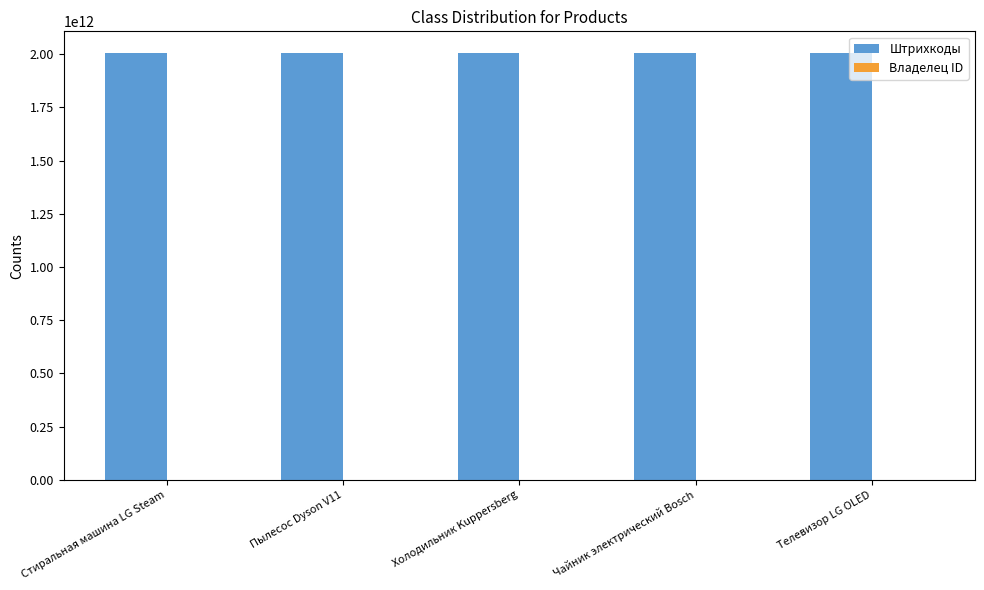

What is the greatest value displayed?

2006926286007